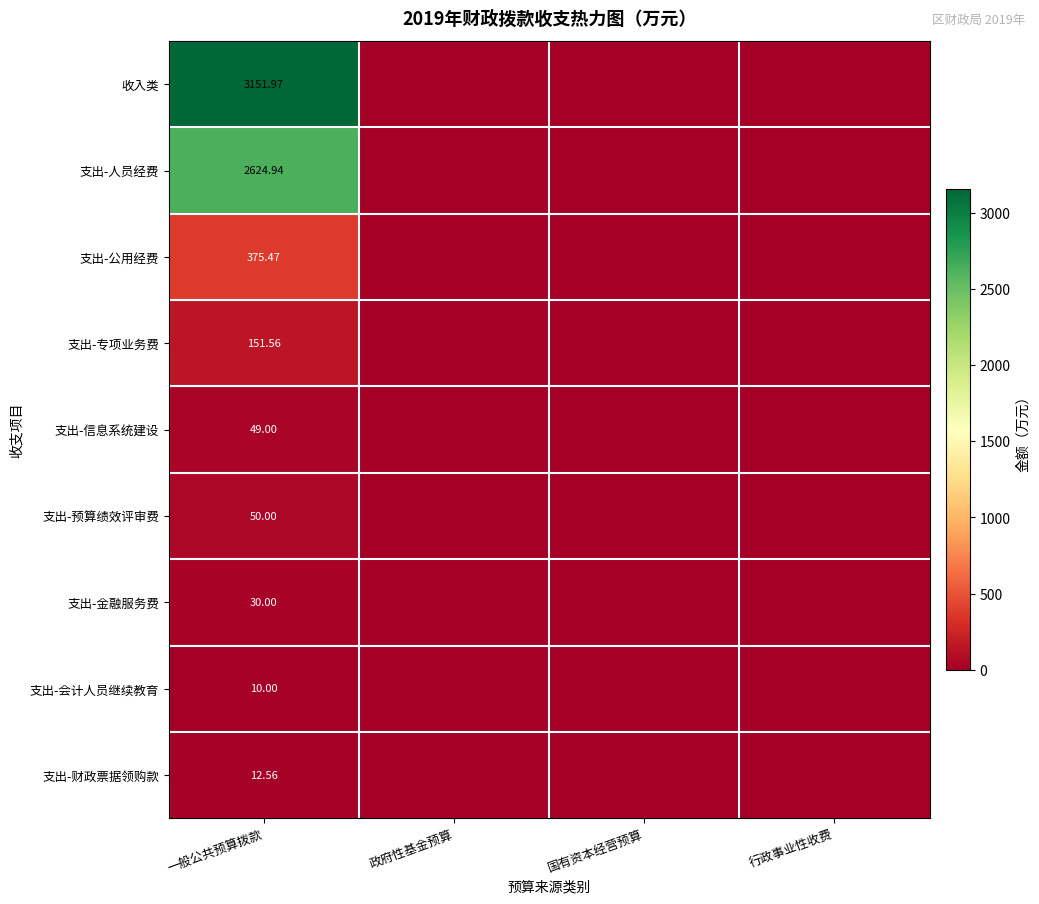

True or false: 支出-人员经费 has a value of 885.3 at 行政事业性收费.

False